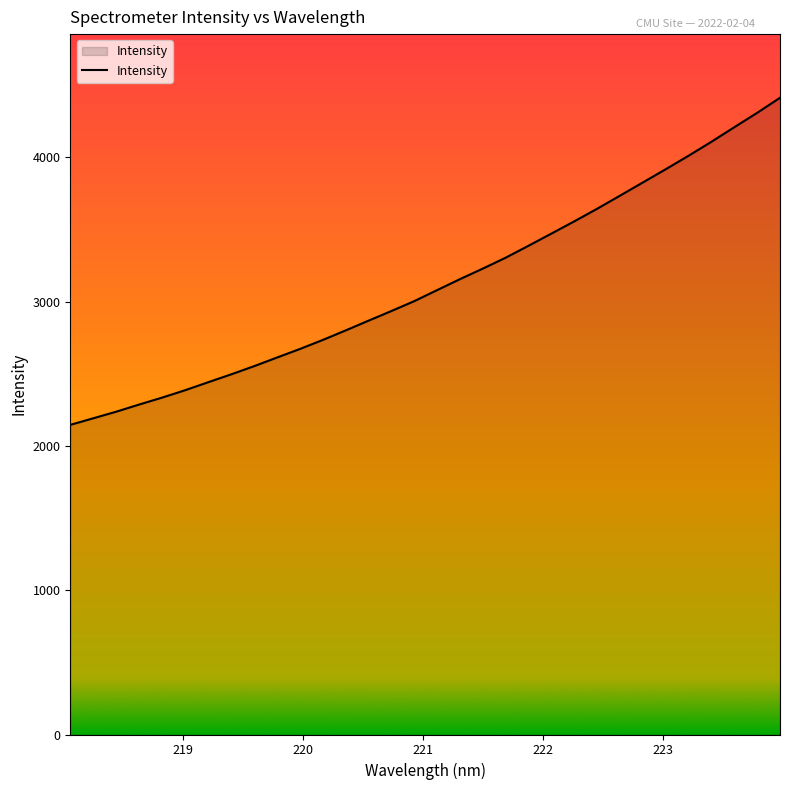

What is the maximum value shown in the chart?

4413.3